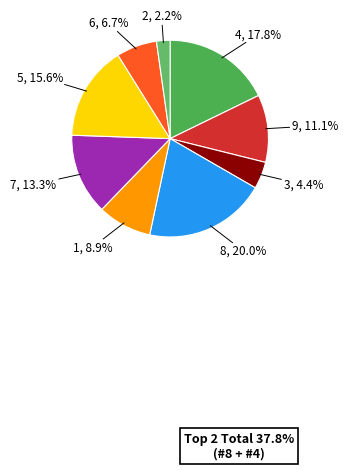

Is there a majority slice in this chart?

No